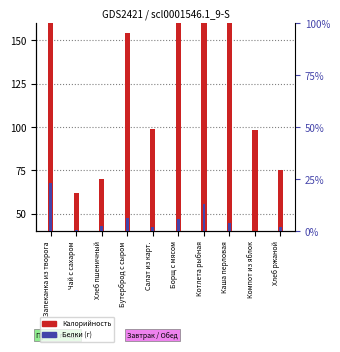

At which label is Калорийность closest to 207?

Каша перловая